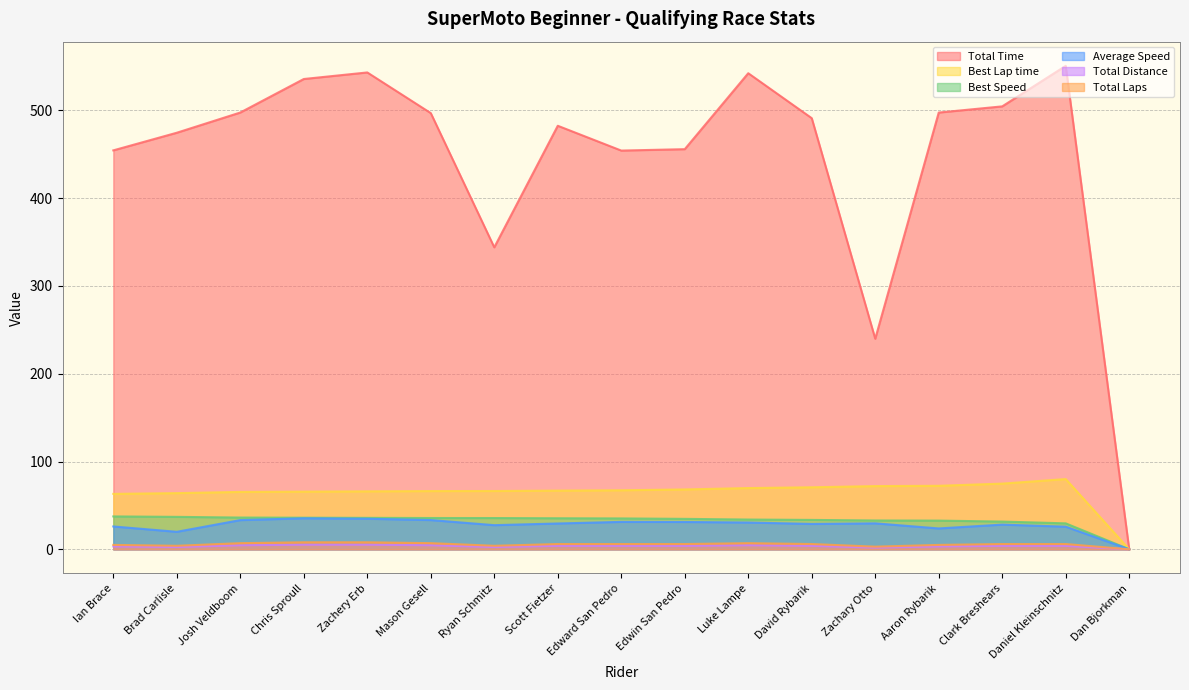

Reading left to right, transcribe all the data shown in this chart.

Total Time: Ian Brace=454.5	Brad Carlisle=474.6	Josh Veldboom=497.6	Chris Sproull=535.8	Zachery Erb=543.3	Mason Gesell=497.0	Ryan Schmitz=344.0	Scott Fietzer=482.5	Edward San Pedro=454.3	Edwin San Pedro=455.9	Luke Lampe=542.4	David Rybarik=491.2	Zachary Otto=239.9	Aaron Rybarik=497.6	Clark Breshears=504.6	Daniel Kleinschnitz=550.8	Dan Bjorkman=0.0
Best Lap time: Ian Brace=63.1	Brad Carlisle=64.0	Josh Veldboom=65.4	Chris Sproull=65.7	Zachery Erb=66.0	Mason Gesell=66.3	Ryan Schmitz=66.4	Scott Fietzer=66.9	Edward San Pedro=67.2	Edwin San Pedro=68.2	Luke Lampe=69.8	David Rybarik=70.7	Zachary Otto=72.0	Aaron Rybarik=72.4	Clark Breshears=74.8	Daniel Kleinschnitz=80.0	Dan Bjorkman=0.0
Best Speed: Ian Brace=37.5	Brad Carlisle=37.0	Josh Veldboom=36.2	Chris Sproull=36.0	Zachery Erb=35.8	Mason Gesell=35.7	Ryan Schmitz=35.6	Scott Fietzer=35.4	Edward San Pedro=35.2	Edwin San Pedro=34.7	Luke Lampe=33.9	David Rybarik=33.5	Zachary Otto=32.8	Aaron Rybarik=32.7	Clark Breshears=31.6	Daniel Kleinschnitz=29.6	Dan Bjorkman=0.0
Average Speed: Ian Brace=26.0	Brad Carlisle=19.9	Josh Veldboom=33.3	Chris Sproull=35.3	Zachery Erb=34.8	Mason Gesell=33.3	Ryan Schmitz=27.5	Scott Fietzer=29.4	Edward San Pedro=31.2	Edwin San Pedro=31.1	Luke Lampe=30.5	David Rybarik=28.9	Zachary Otto=29.6	Aaron Rybarik=23.8	Clark Breshears=28.1	Daniel Kleinschnitz=25.8	Dan Bjorkman=0.0
Total Distance: Ian Brace=3.3	Brad Carlisle=2.6	Josh Veldboom=4.6	Chris Sproull=5.3	Zachery Erb=5.3	Mason Gesell=4.6	Ryan Schmitz=2.6	Scott Fietzer=3.9	Edward San Pedro=3.9	Edwin San Pedro=3.9	Luke Lampe=4.6	David Rybarik=3.9	Zachary Otto=2.0	Aaron Rybarik=3.3	Clark Breshears=3.9	Daniel Kleinschnitz=3.9	Dan Bjorkman=0.0
Total Laps: Ian Brace=5.0	Brad Carlisle=4.0	Josh Veldboom=7.0	Chris Sproull=8.0	Zachery Erb=8.0	Mason Gesell=7.0	Ryan Schmitz=4.0	Scott Fietzer=6.0	Edward San Pedro=6.0	Edwin San Pedro=6.0	Luke Lampe=7.0	David Rybarik=6.0	Zachary Otto=3.0	Aaron Rybarik=5.0	Clark Breshears=6.0	Daniel Kleinschnitz=6.0	Dan Bjorkman=0.0